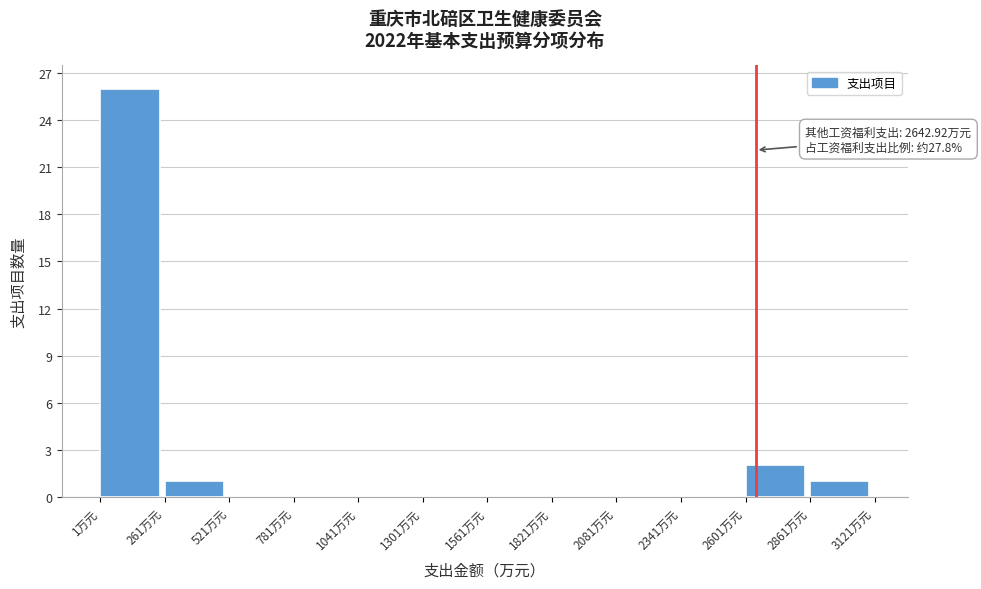

Which range on the x-axis has the tallest bar?

0 to 250